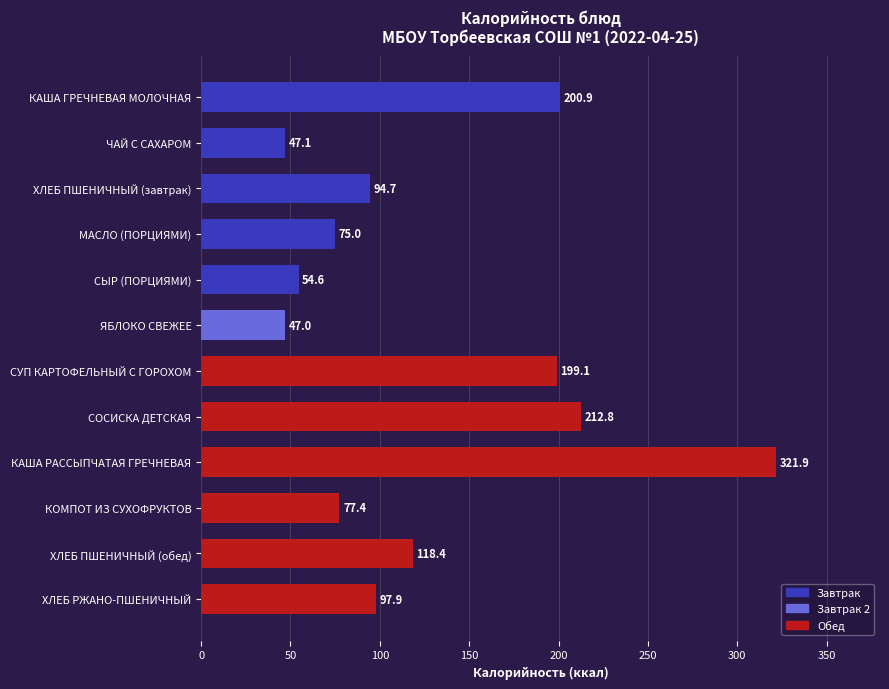

The value at СОСИСКА ДЕТСКАЯ is 75.6. True or false?

False